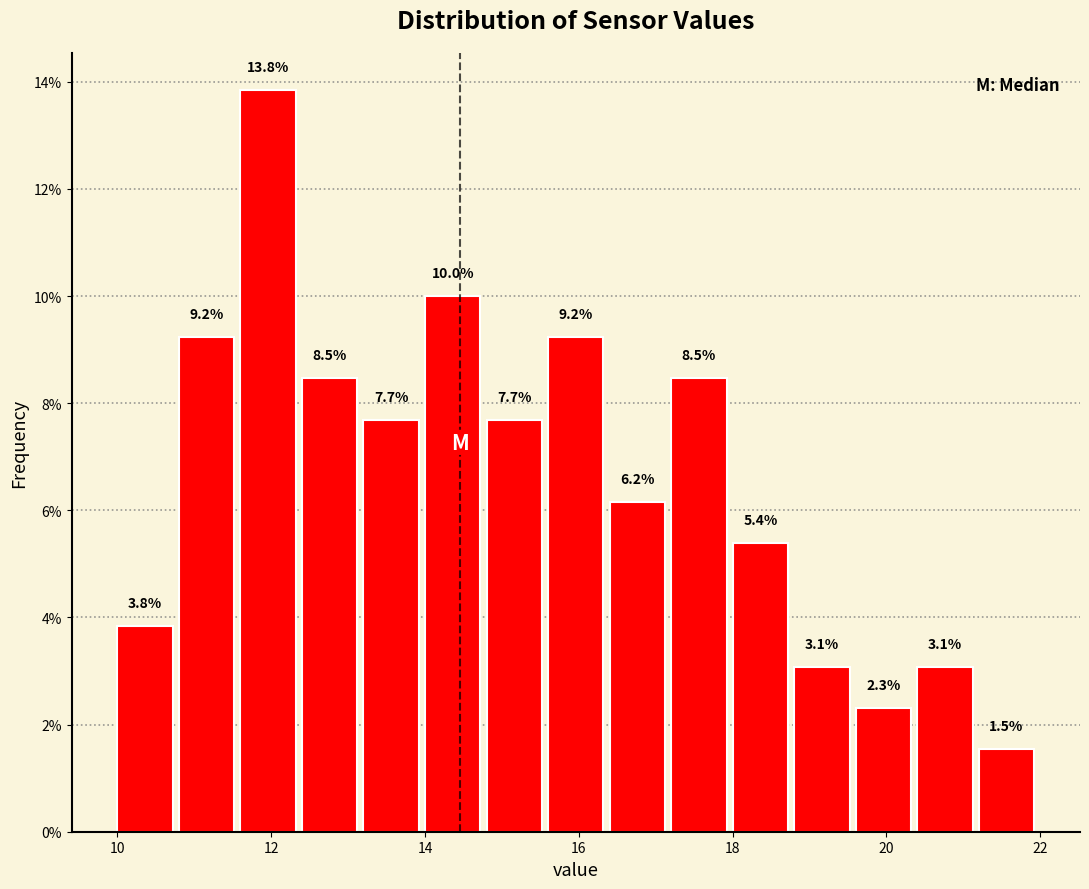

Which range on the x-axis has the tallest bar?

11.6 to 12.4